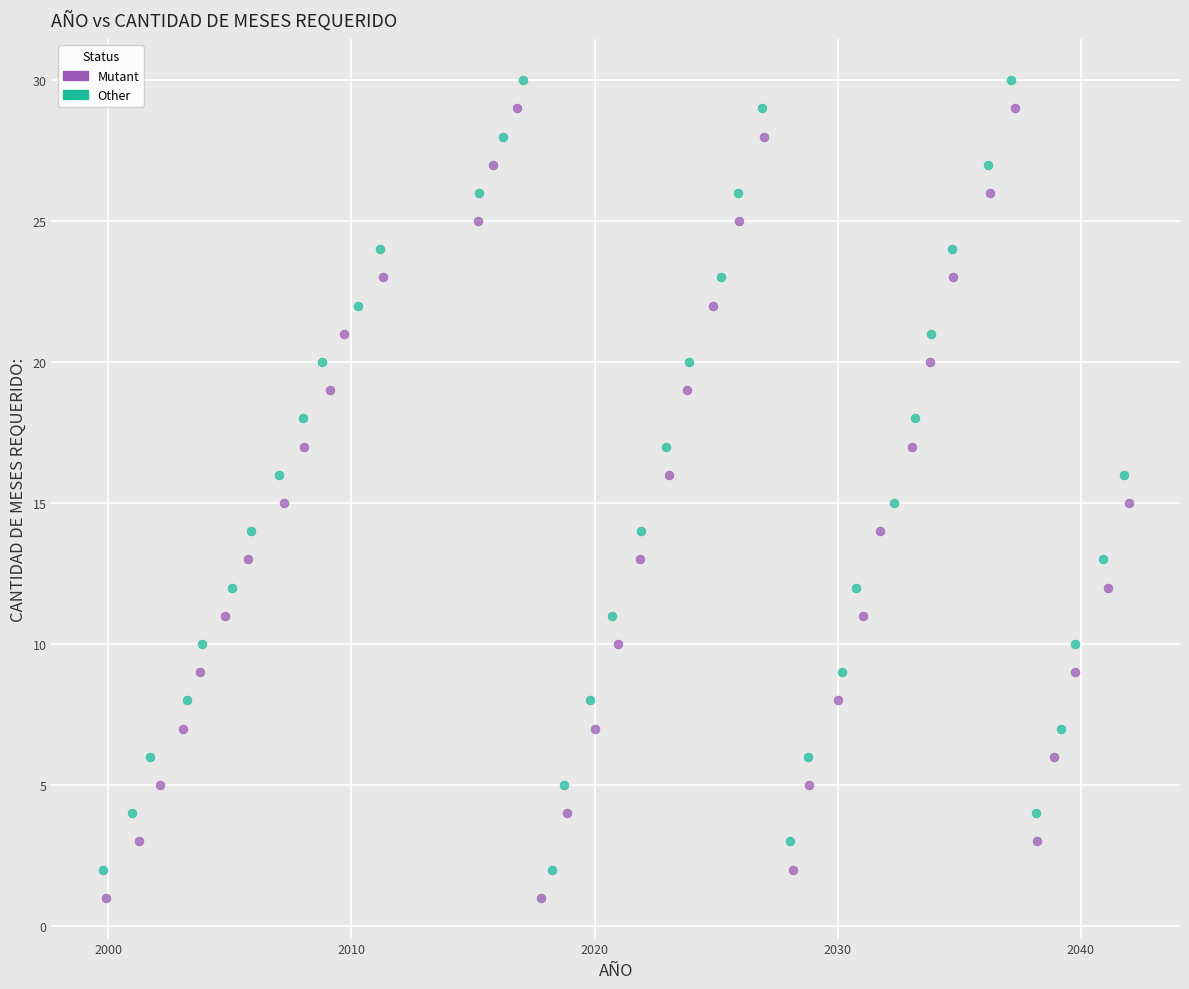

What are all the series names shown in the legend?

Mutant, Other